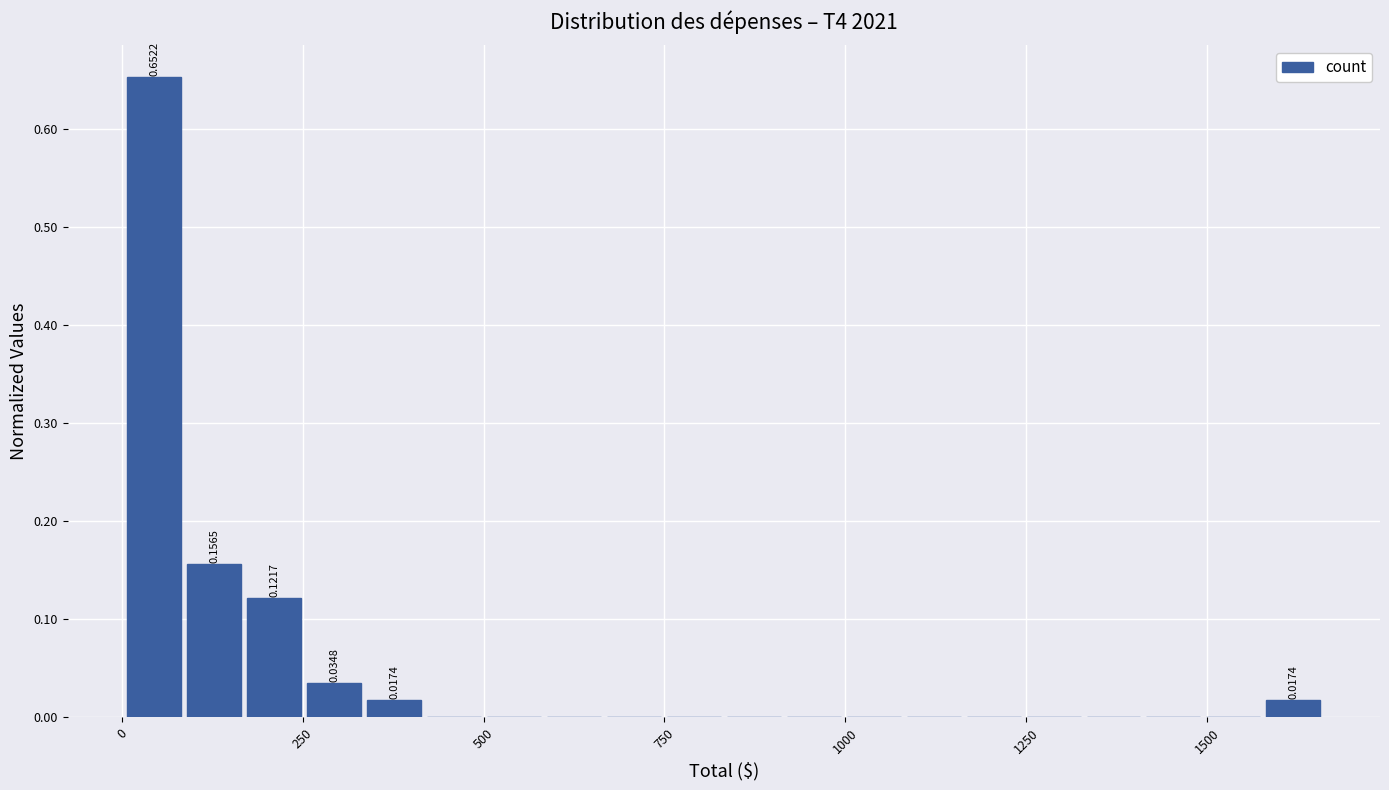

Around what value on the x-axis is the tallest bar? Give the approximate position of its centre, as read against the axis.

50